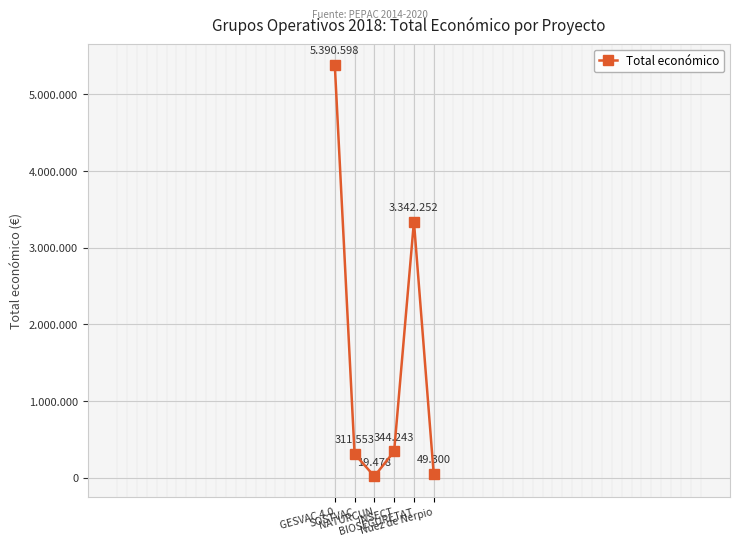

What is the label of the 3rd point from the right?

INSECT